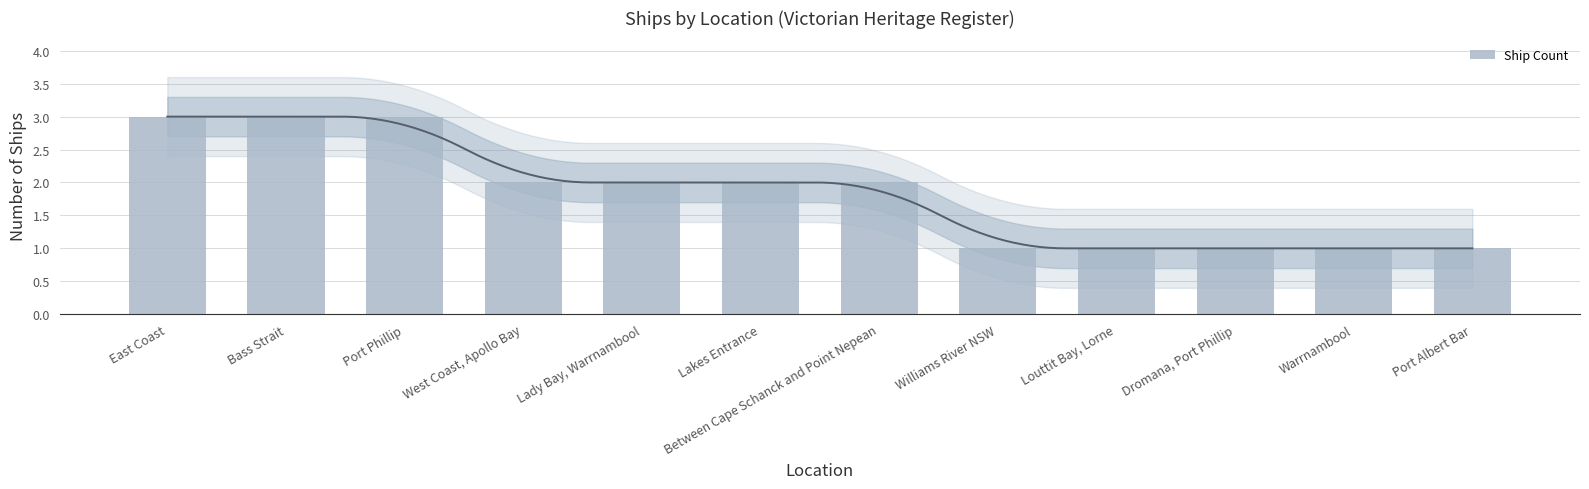

Which label corresponds to the largest value in the chart?

East Coast